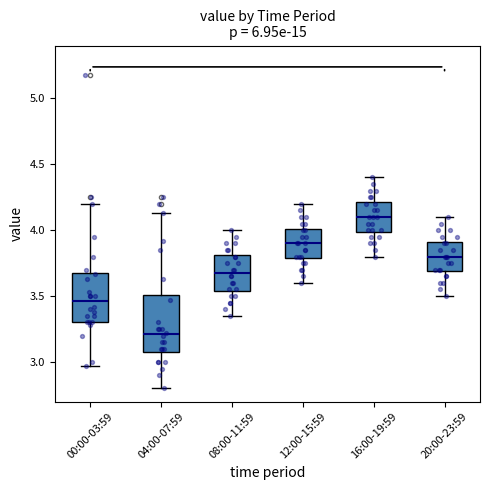

Reading left to right, transcribe this box plot: for each box, give where its median line is, the range the box spans, and where its two whiskers end, as read against the y-axis. The values are not printed on the chart, so give them approximately, as read against the axis.

00:00-03:59: median 3.45, box 3.30 to 3.70, whiskers 2.95 to 4.20
04:00-07:59: median 3.20, box 3.10 to 3.50, whiskers 2.80 to 4.15
08:00-11:59: median 3.70, box 3.55 to 3.80, whiskers 3.35 to 4.00
12:00-15:59: median 3.90, box 3.80 to 4.00, whiskers 3.60 to 4.20
16:00-19:59: median 4.10, box 4.00 to 4.20, whiskers 3.80 to 4.40
20:00-23:59: median 3.80, box 3.70 to 3.90, whiskers 3.50 to 4.10